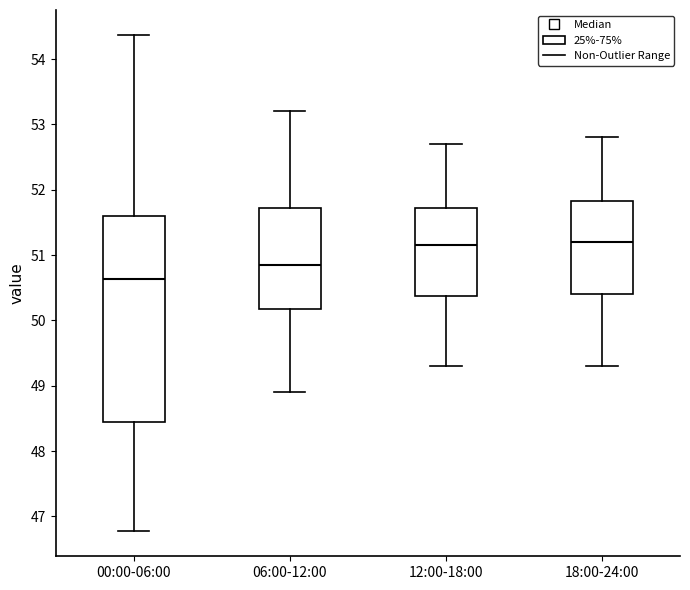

Which box has the lowest median line?

00:00-06:00